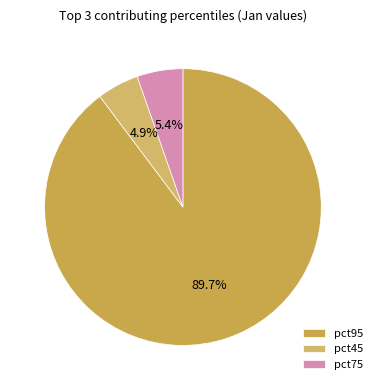

How many segments does this pie chart have?

3